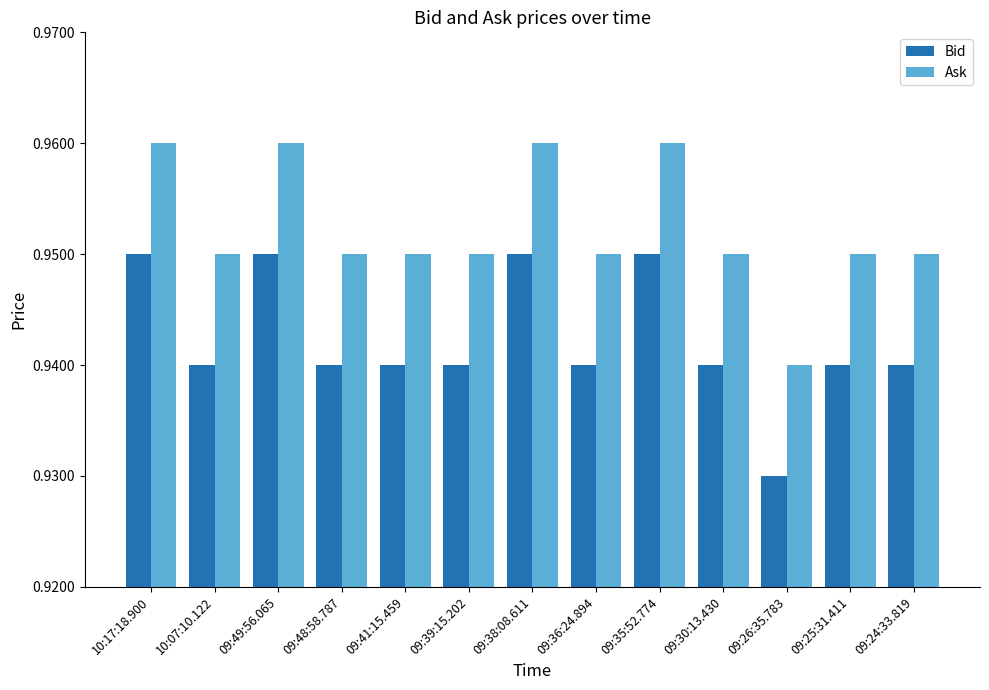

What are all the series names shown in the legend?

Bid, Ask